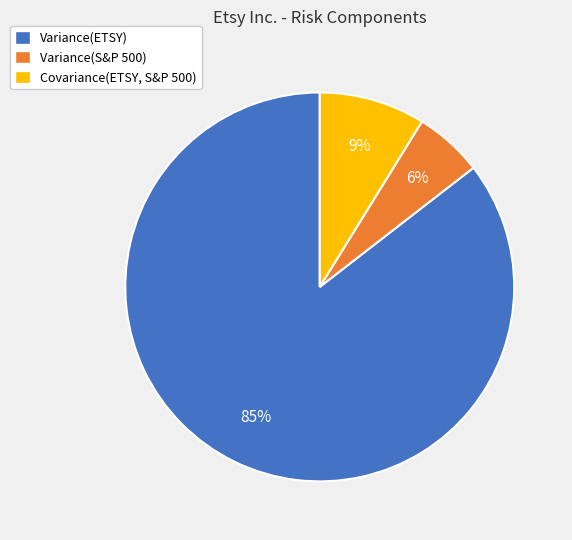

Rank the categories by value from highest to lowest.

Variance(ETSY), Covariance(ETSY, S&P 500), Variance(S&P 500)